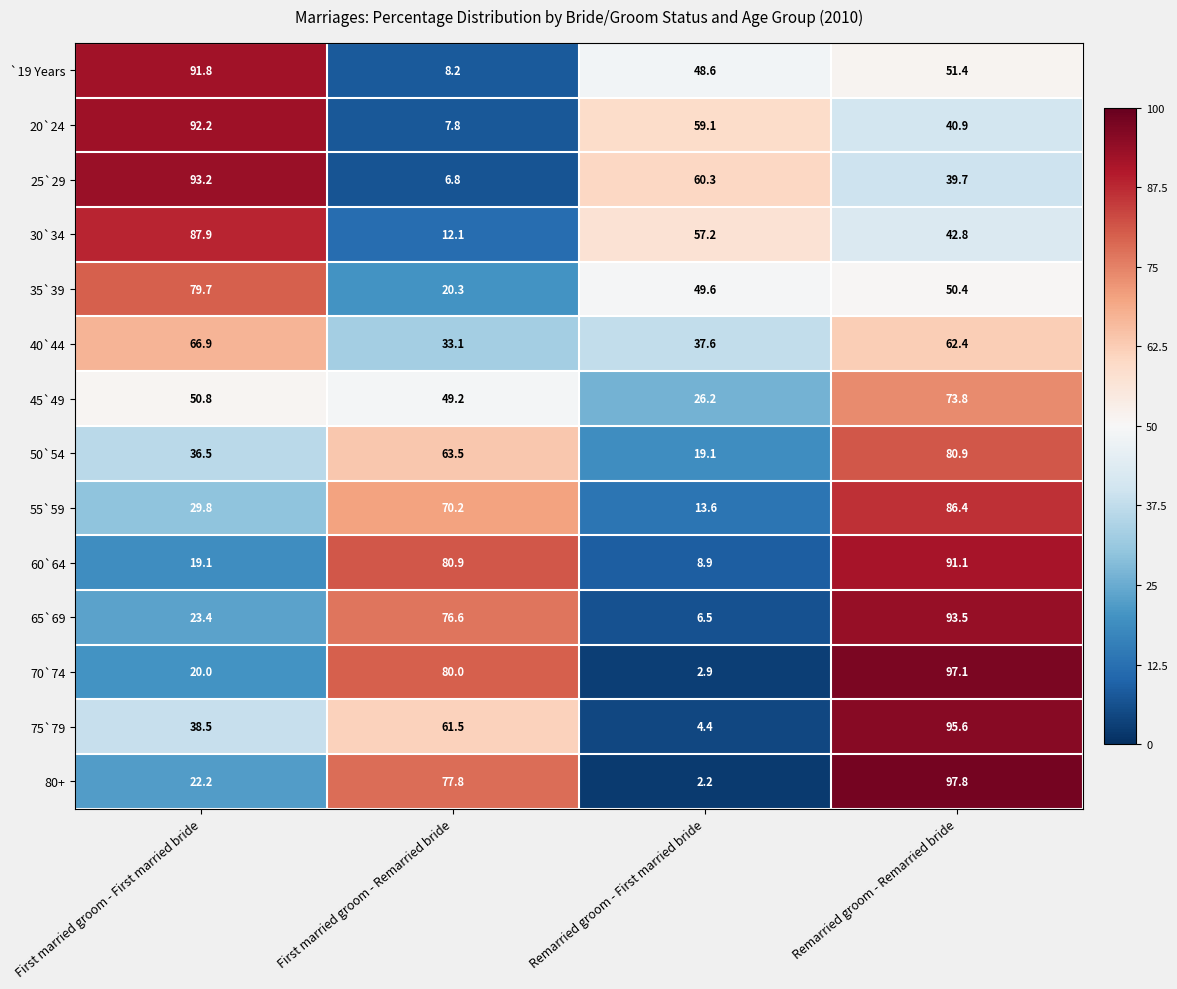

How many series are shown in this chart?

14